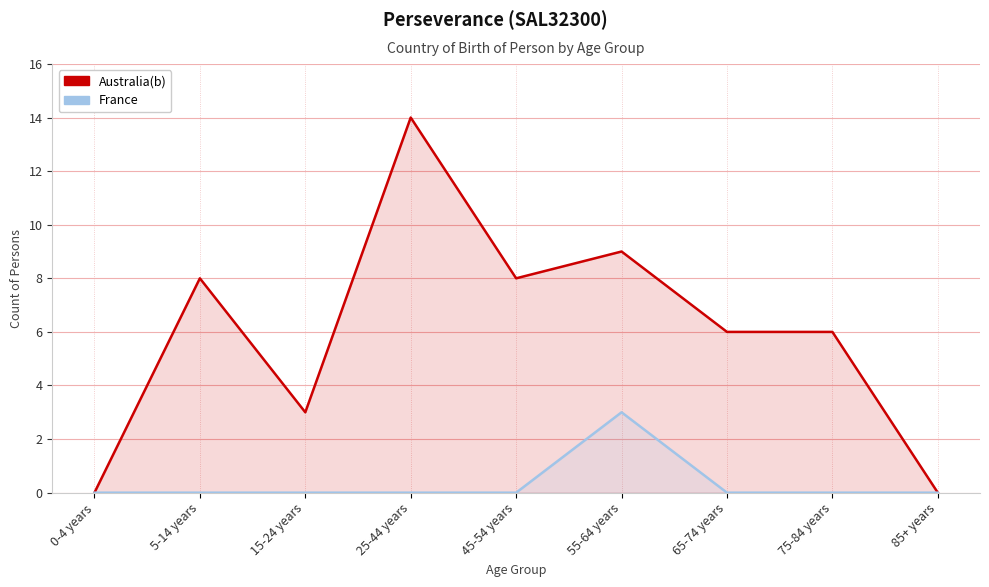

At which category is the sum across all series the highest?

25-44 years